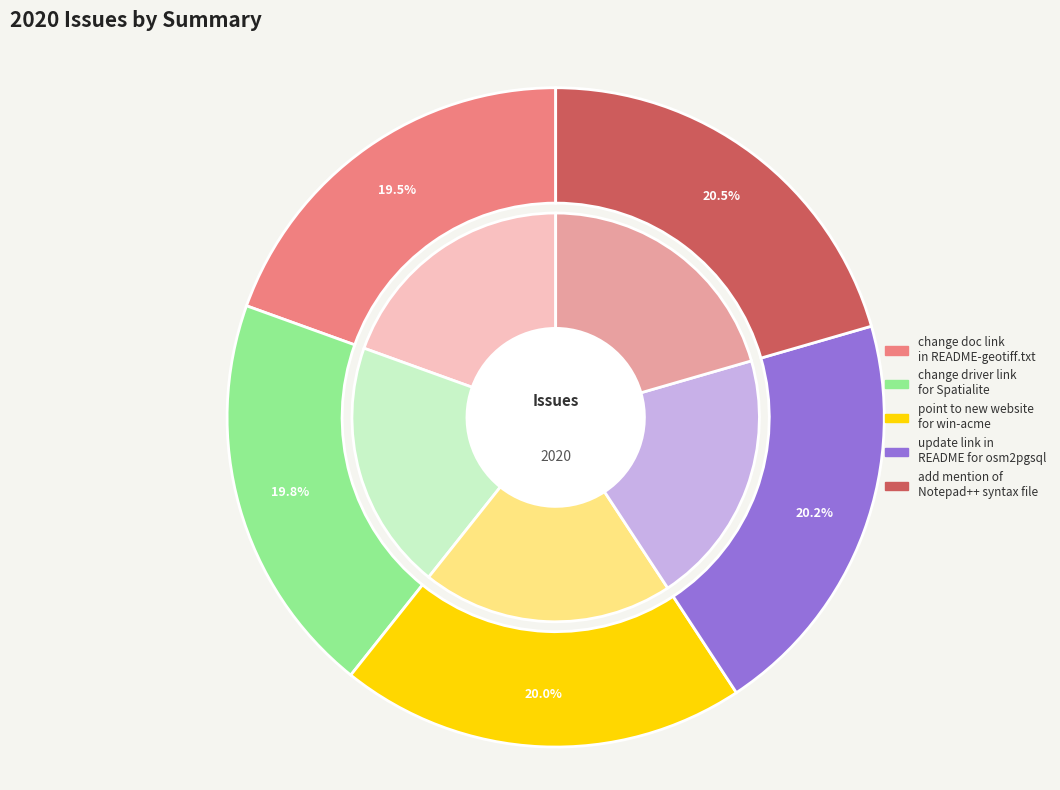

To the nearest percent, what is the average slice percentage?

20%